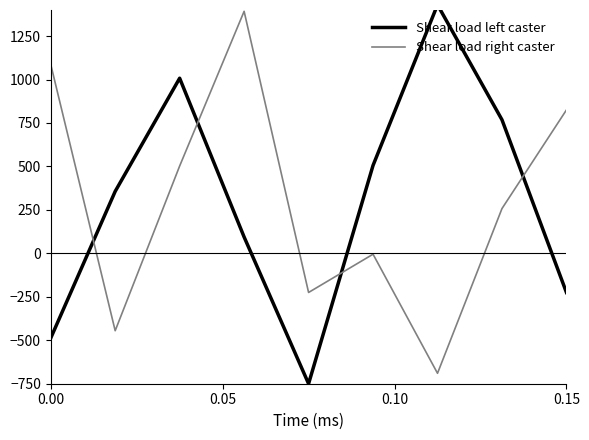

What is the highest value of the Shear load right caster series?

1392.4